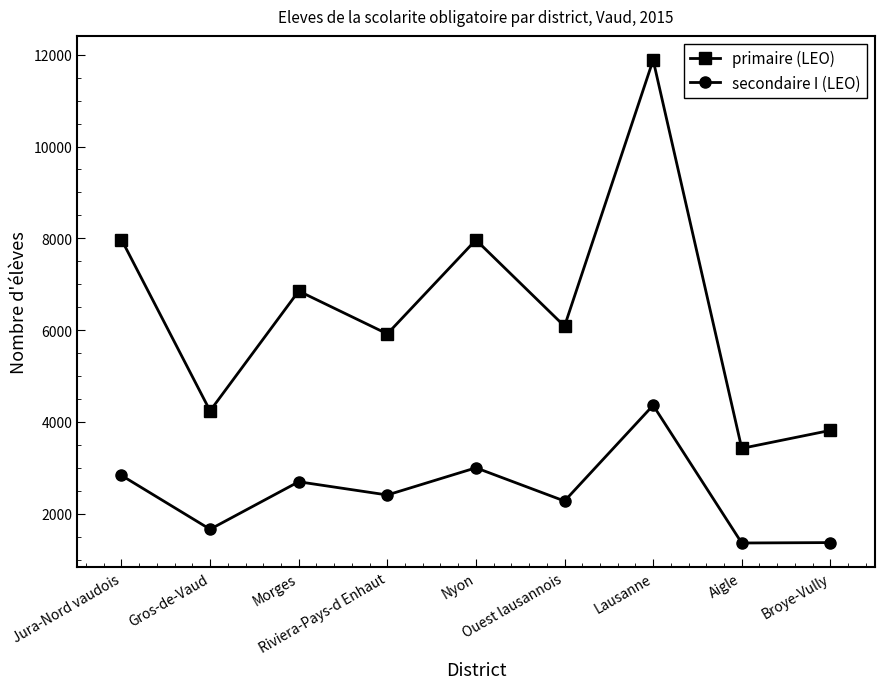

What is the approximate value of primaire (LEO) at Jura-Nord vaudois?

7974